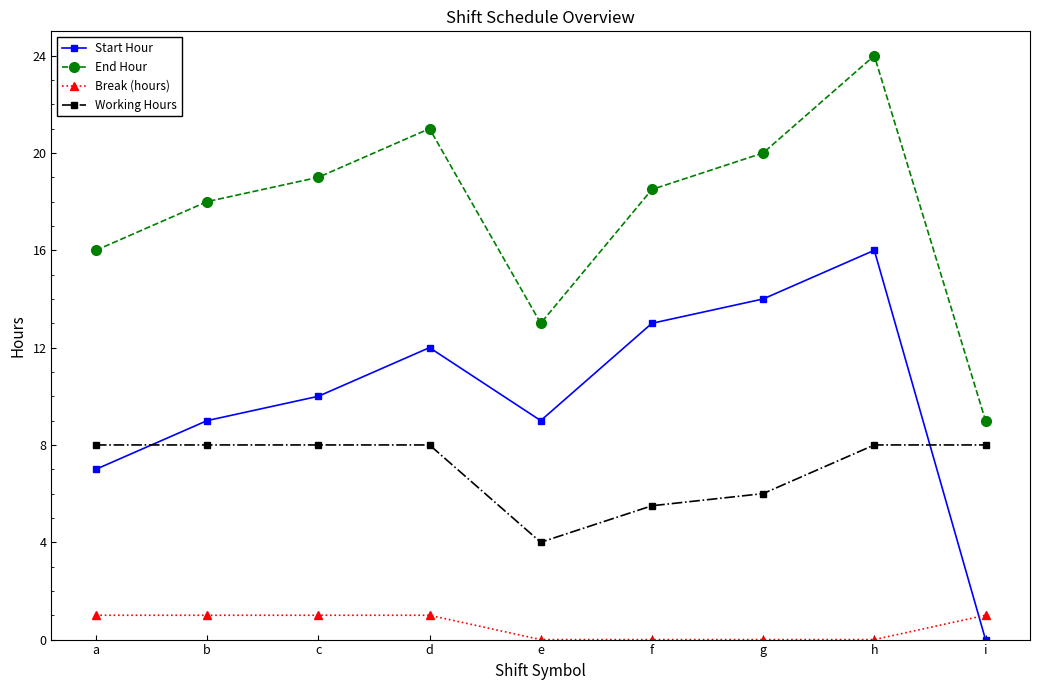

Which series has the widest spread of values?

Start Hour